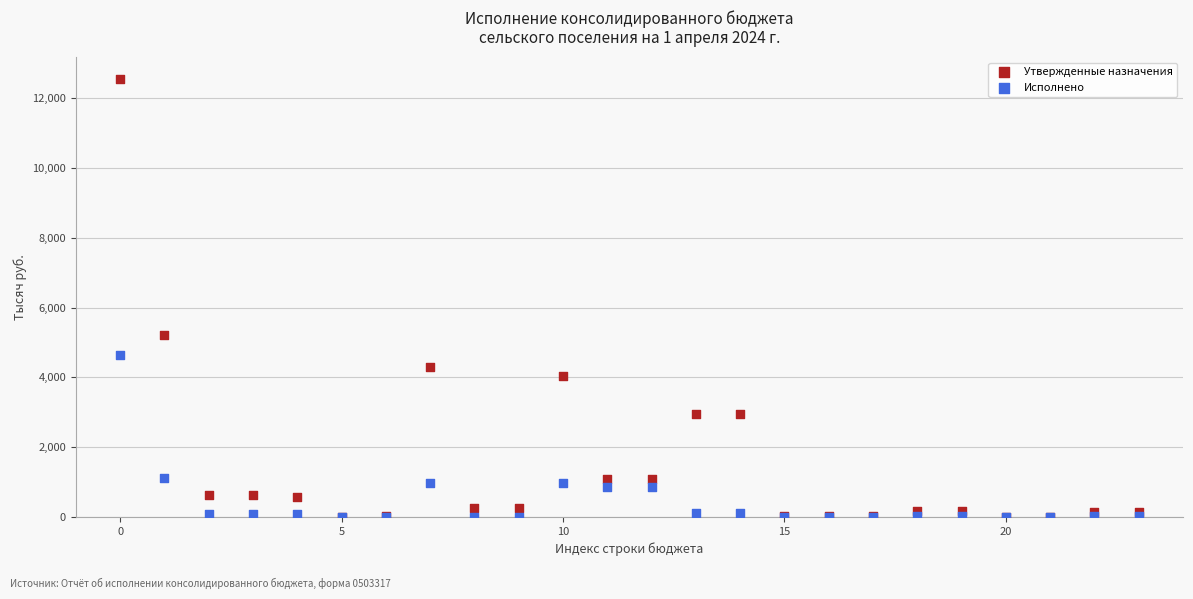

Which series has the largest Y range (max minus min)?

Утвержденные назначения